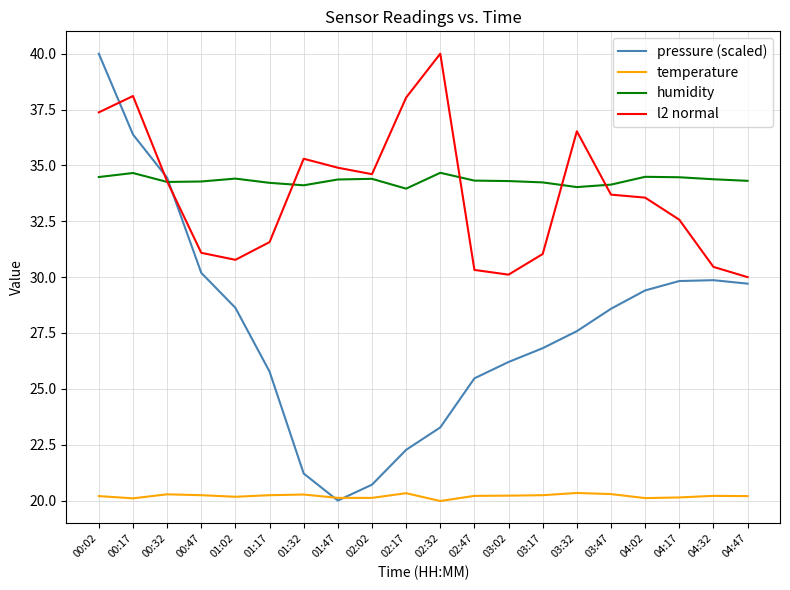

Rank the series at 03:47 from highest to lowest value.

humidity, l2 normal, pressure (scaled), temperature